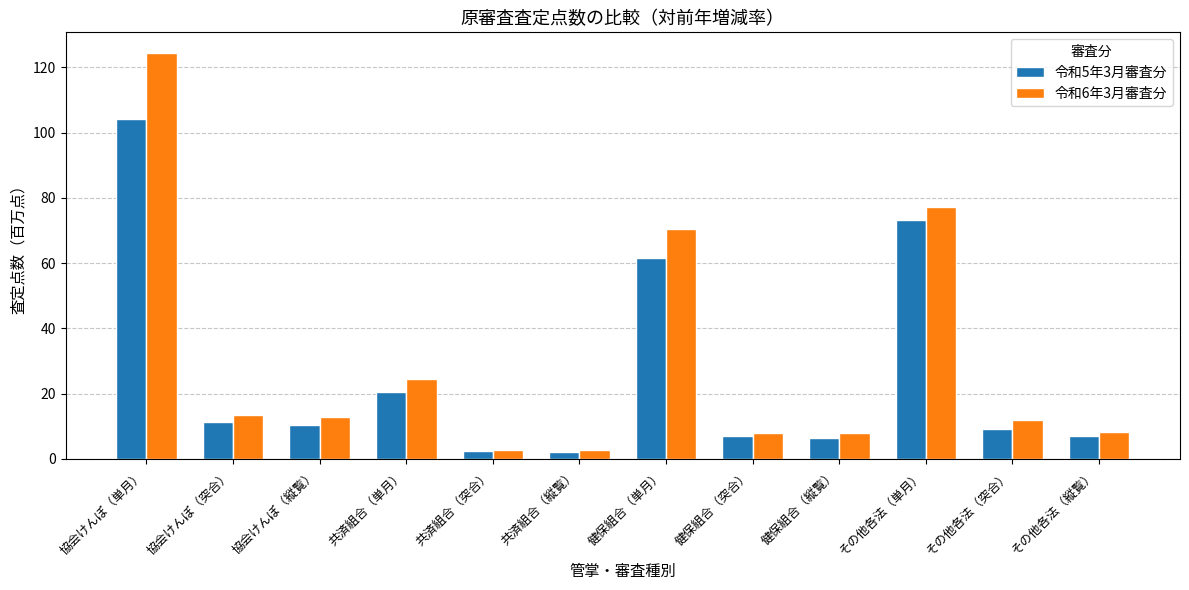

How many bars are there in each group?

2